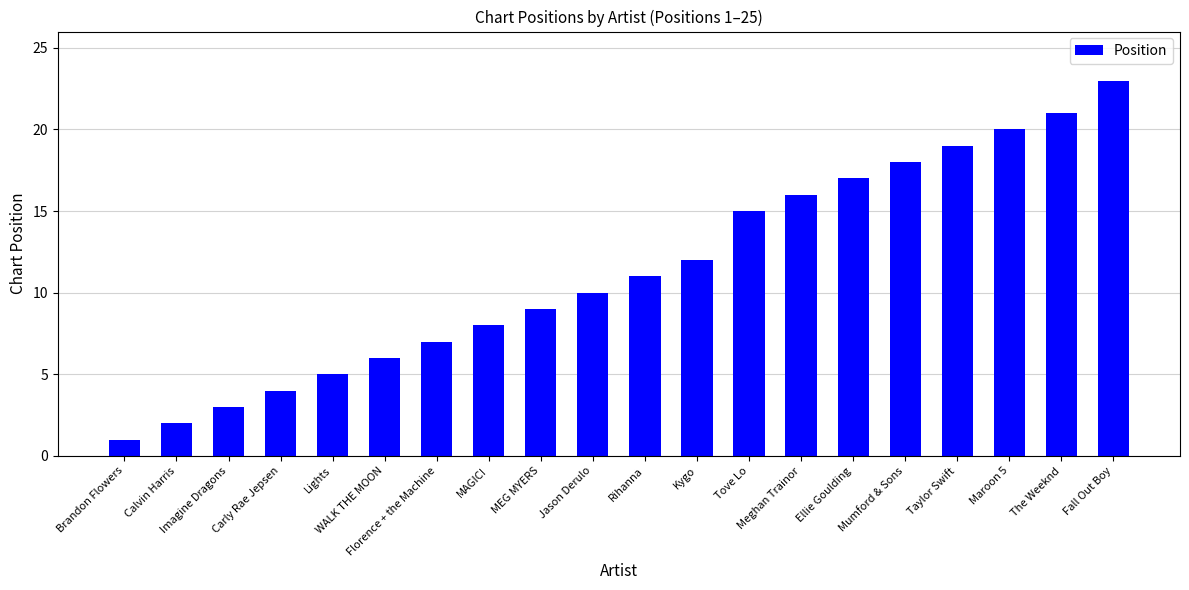

Approximately how many times larger is the value at Lights compared to WALK THE MOON?

0.8